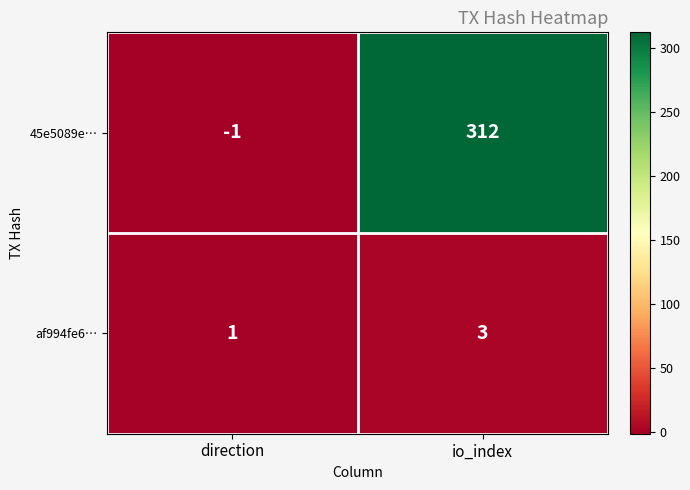

The value of af994fe6… at io_index is 4. True or false?

False